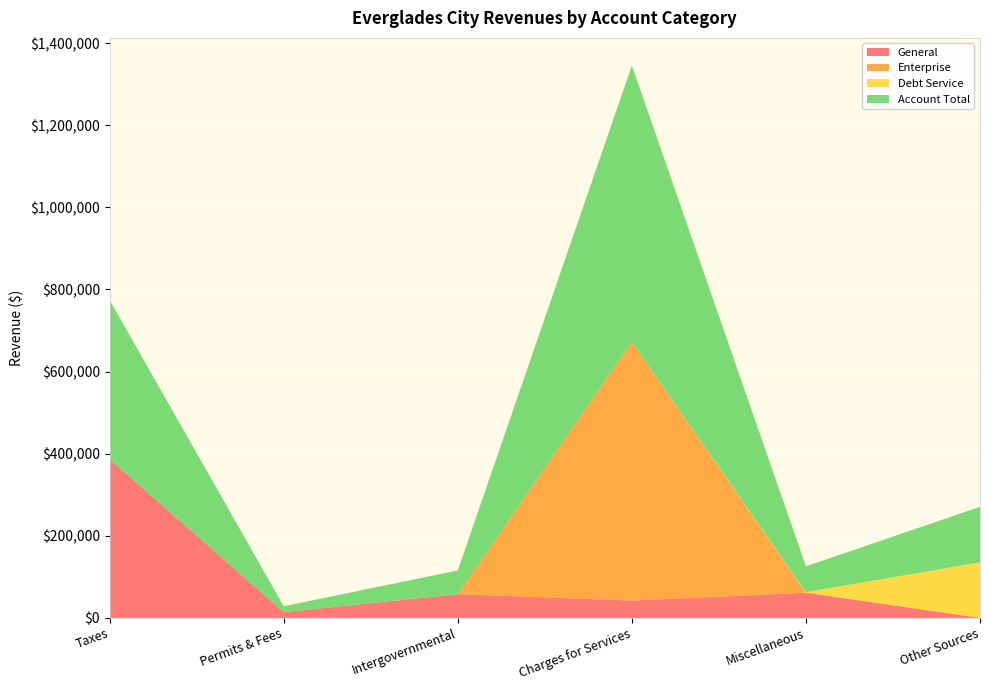

Reading left to right, list all the values displayed in this chart.

General: Taxes=387104	Permits & Fees=14176	Intergovernmental=57855	Charges for Services=42206	Miscellaneous=61450	Other Sources=0
Enterprise: Taxes=0	Permits & Fees=0	Intergovernmental=0	Charges for Services=630595	Miscellaneous=0	Other Sources=714
Debt Service: Taxes=0	Permits & Fees=0	Intergovernmental=0	Charges for Services=0	Miscellaneous=1335	Other Sources=134640
Account Total: Taxes=387104	Permits & Fees=14176	Intergovernmental=57855	Charges for Services=672801	Miscellaneous=62785	Other Sources=135354